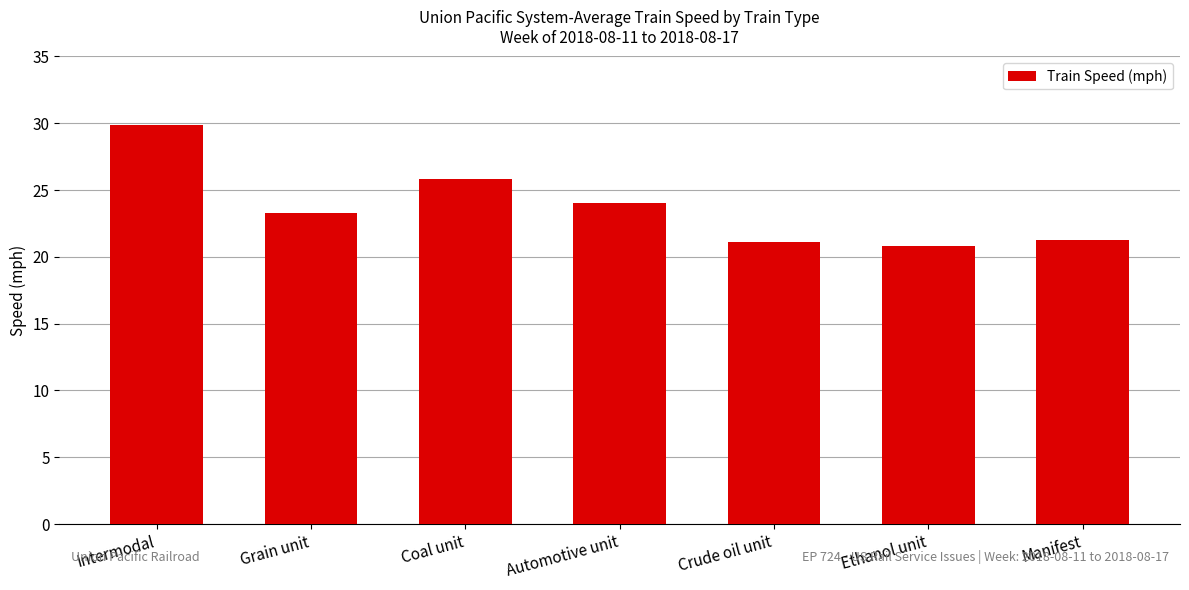

At which category does the chart reach its minimum across all series?

Ethanol unit